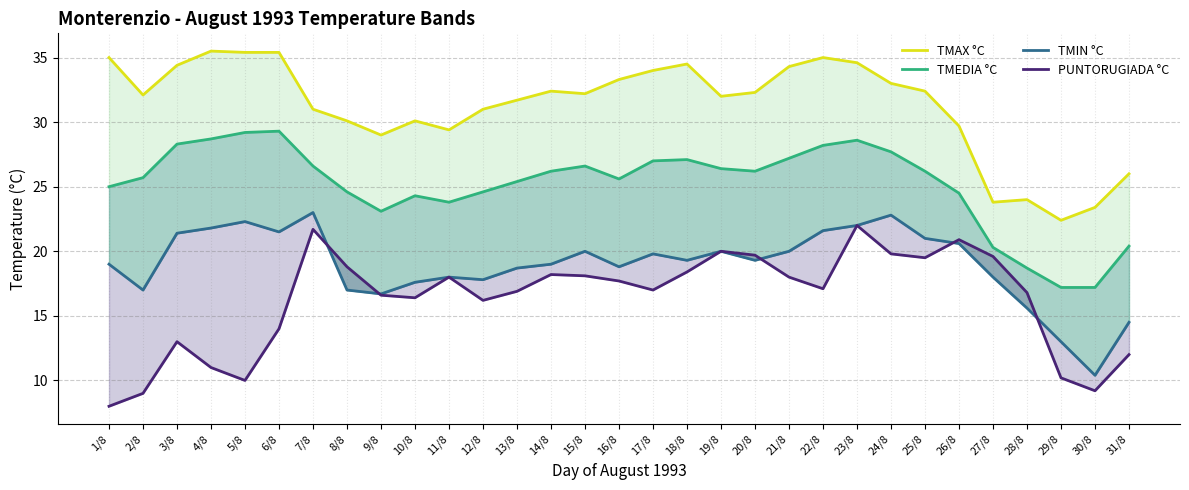

At how many categories does at least one series exceed 29?

25